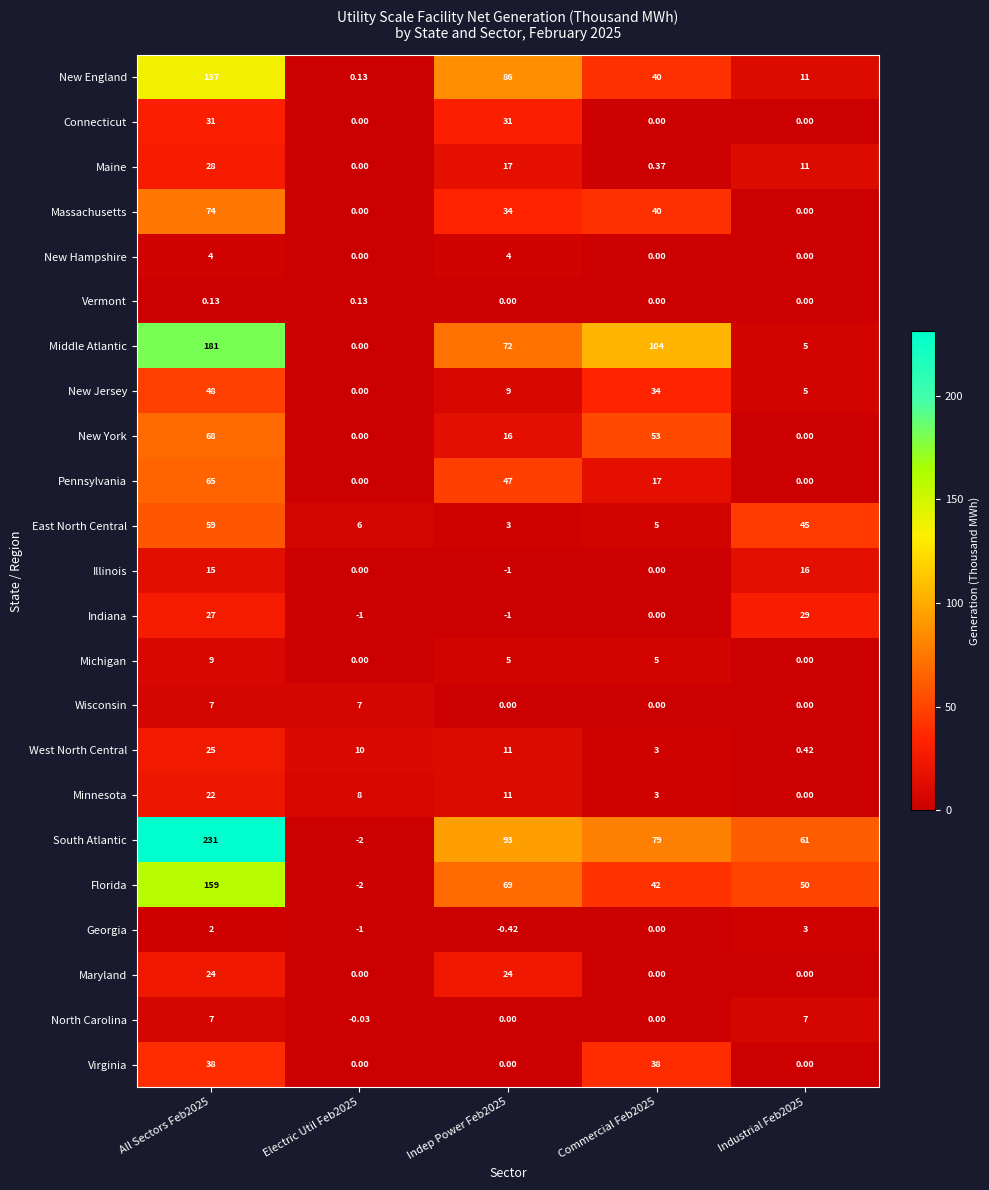

Is the value of Pennsylvania at Electric Util Feb2025 greater than the value of Vermont at All Sectors Feb2025?

No